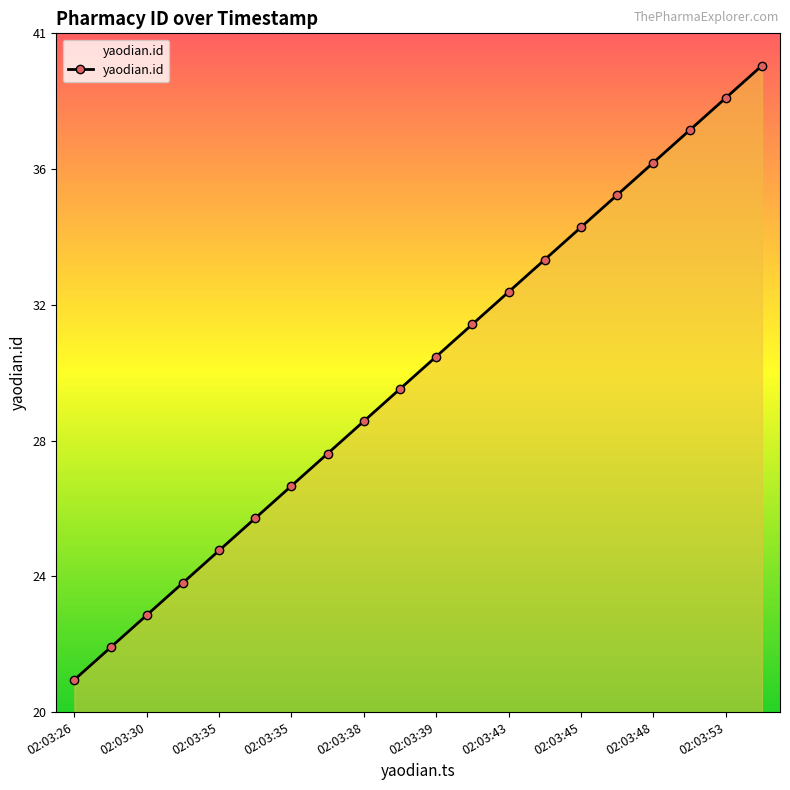

At which category does the chart reach its minimum across all series?

02:03:26